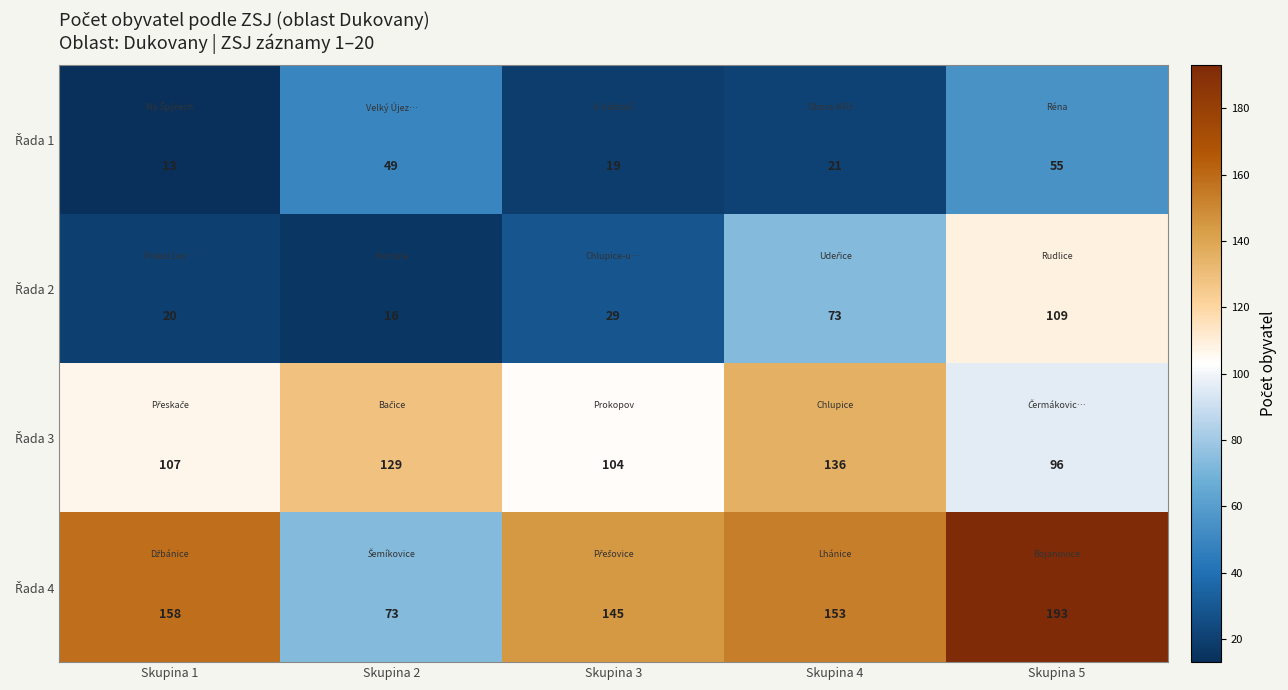

What is the total value across all series at Skupina 3?

297